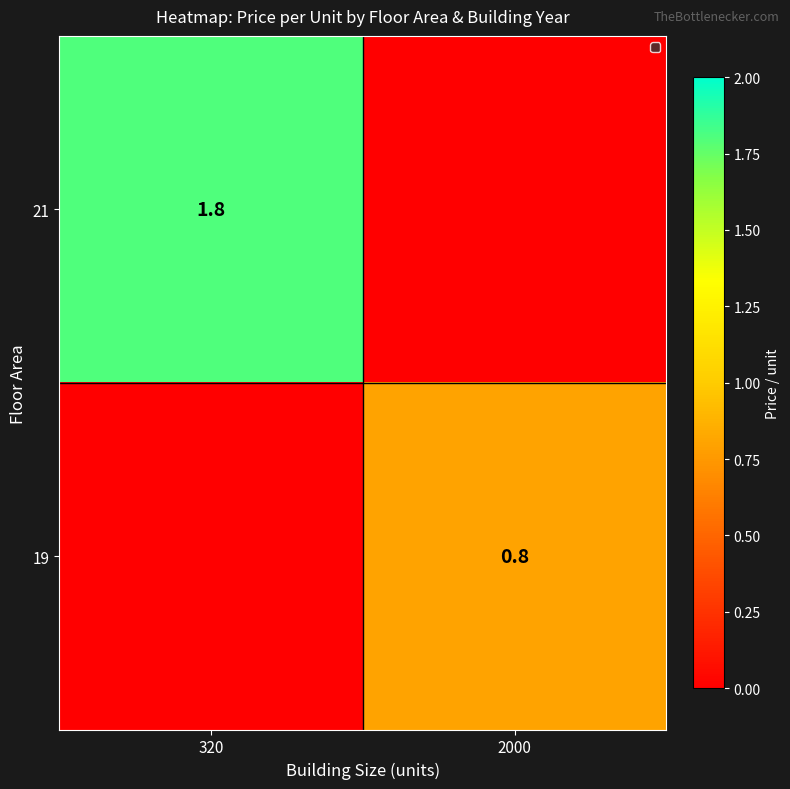

At how many categories does at least one series exceed 0?

2